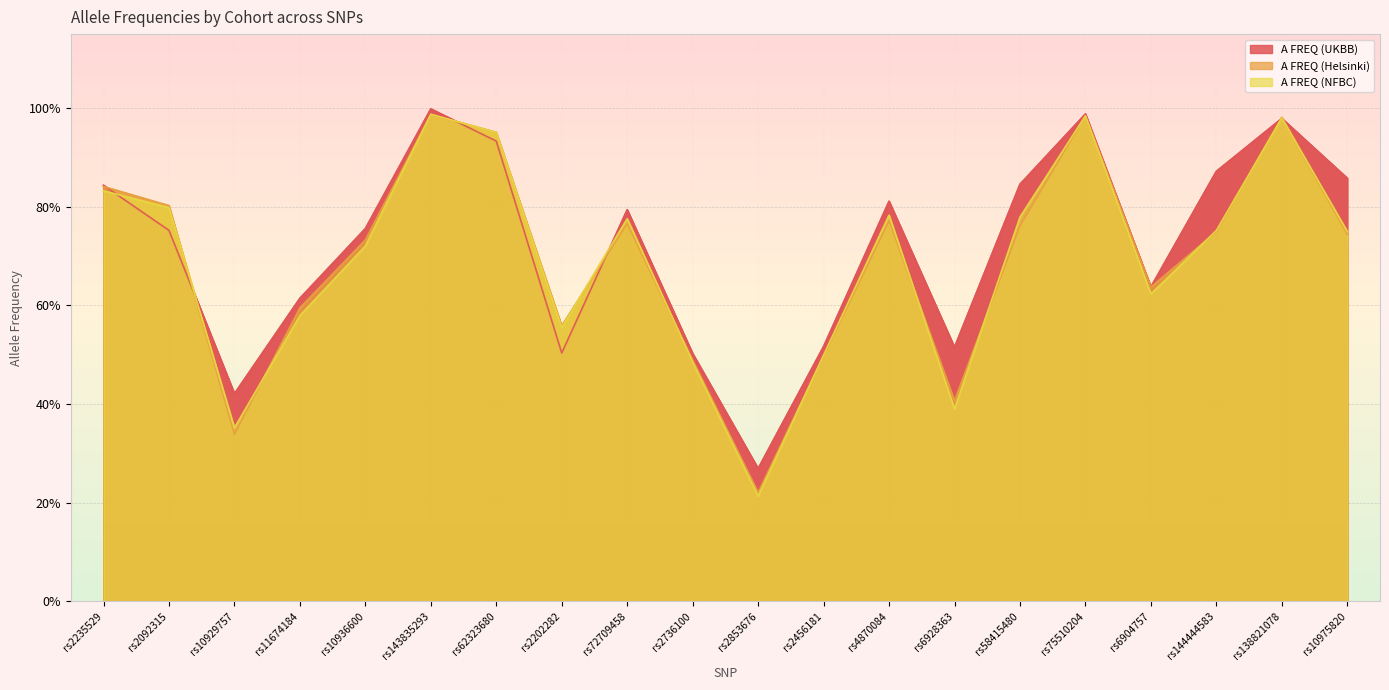

What is the highest value of the A FREQ (UKBB) series?

1.0